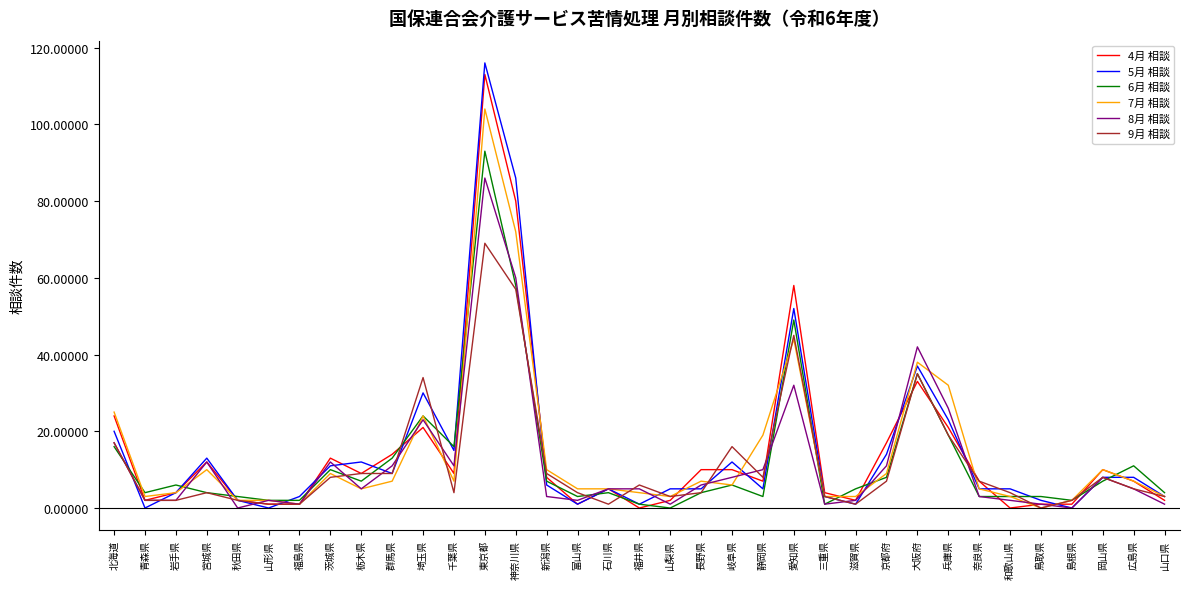

Which series has the largest range (max minus min)?

5月 相談